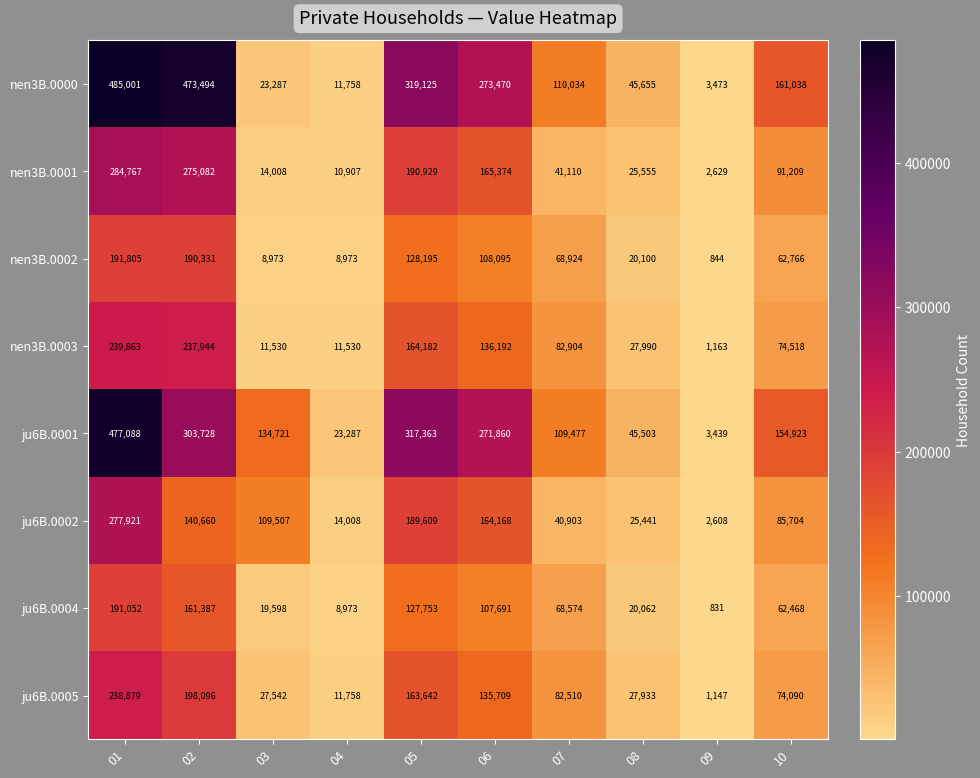

Between 04 and 10, which series saw the biggest shift?

nen3B.0000